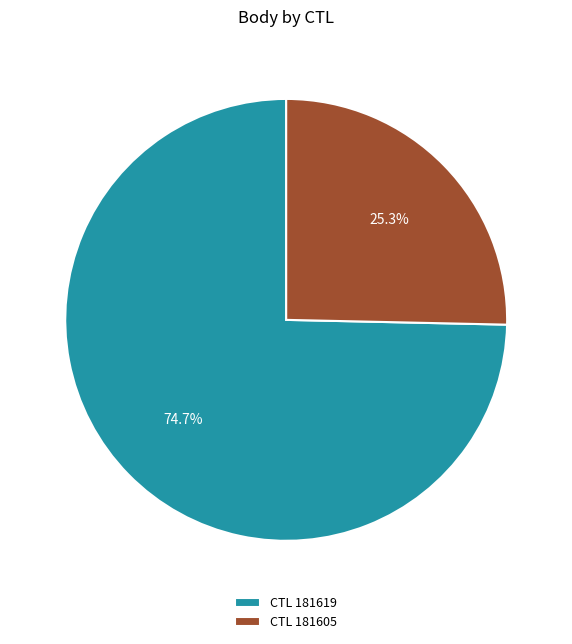

Which category has the smallest portion of the pie?

CTL 181605